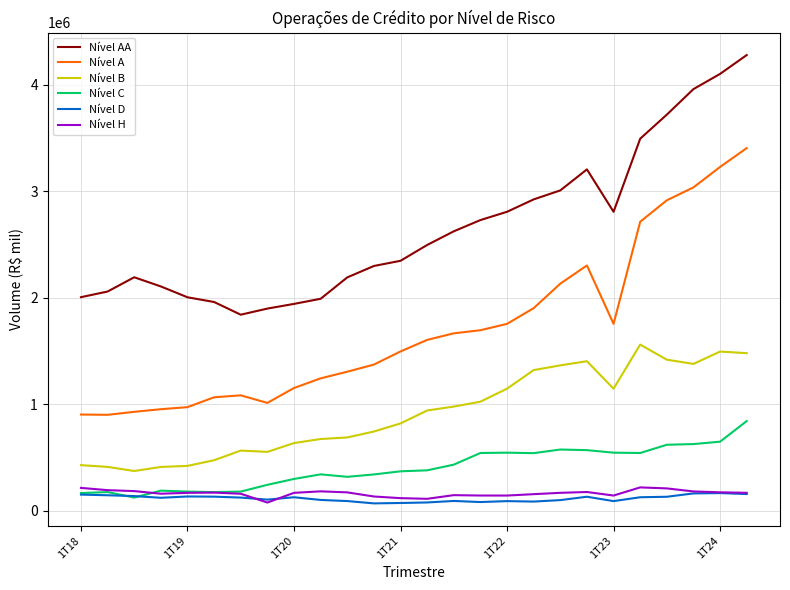

Which series has the largest total across all categories?

Nível AA